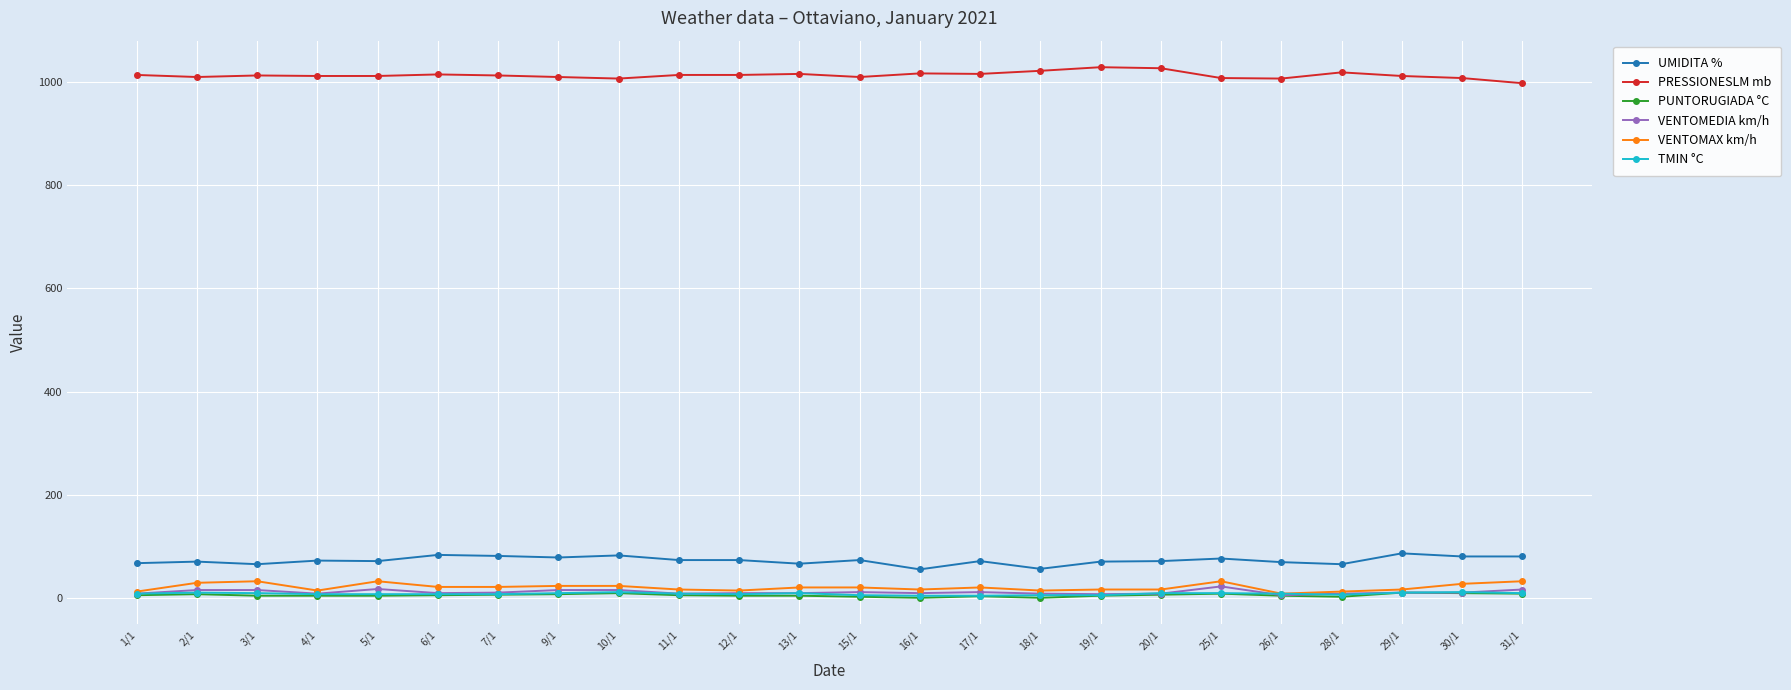

True or false: UMIDITA % and PUNTORUGIADA °C cross at least once.

False